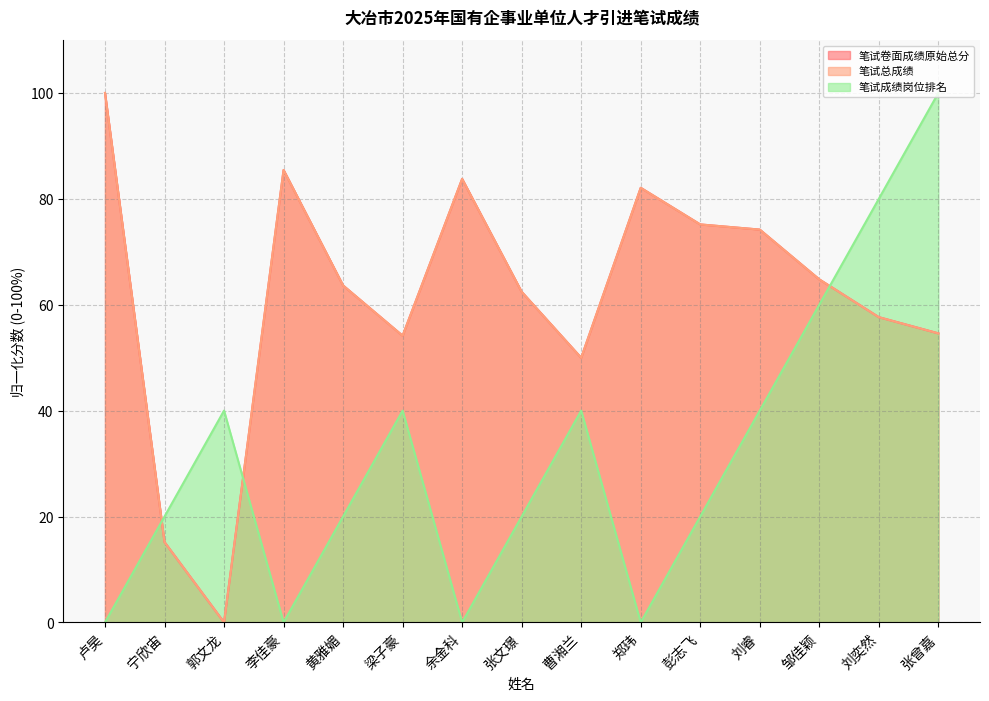

What is the spread (max minus min) of values at 卢昊?

100.0